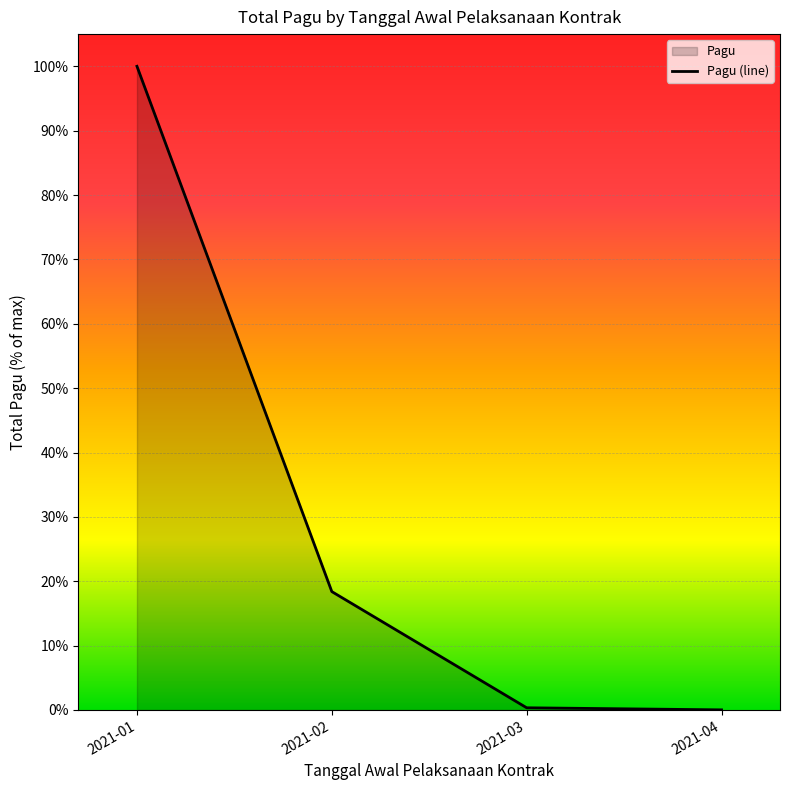

Reading right to left, what are all the values shown in this chart?

2021-04=0.0	2021-03=0.3	2021-02=18.4	2021-01=100.0